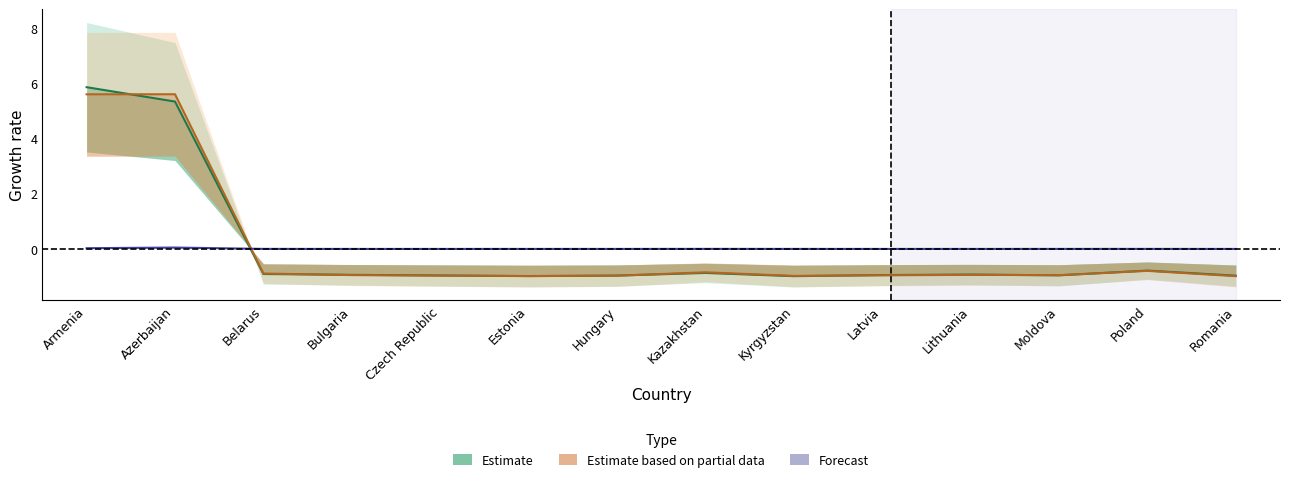

Reading left to right, list all the values displayed in this chart.

Estimate: 5.9	5.3	-0.9	-0.9	-1.0	-1.0	-1.0	-0.9	-1.0	-0.9	-0.9	-1.0	-0.8	-1.0
Estimate based on partial data: 5.6	5.6	-0.9	-0.9	-1.0	-1.0	-1.0	-0.8	-1.0	-1.0	-0.9	-0.9	-0.8	-1.0
Forecast: 0.0	0.1	0.0	-0.0	-0.0	0.0	-0.0	0.0	0.0	-0.0	-0.0	0.0	0.0	-0.0